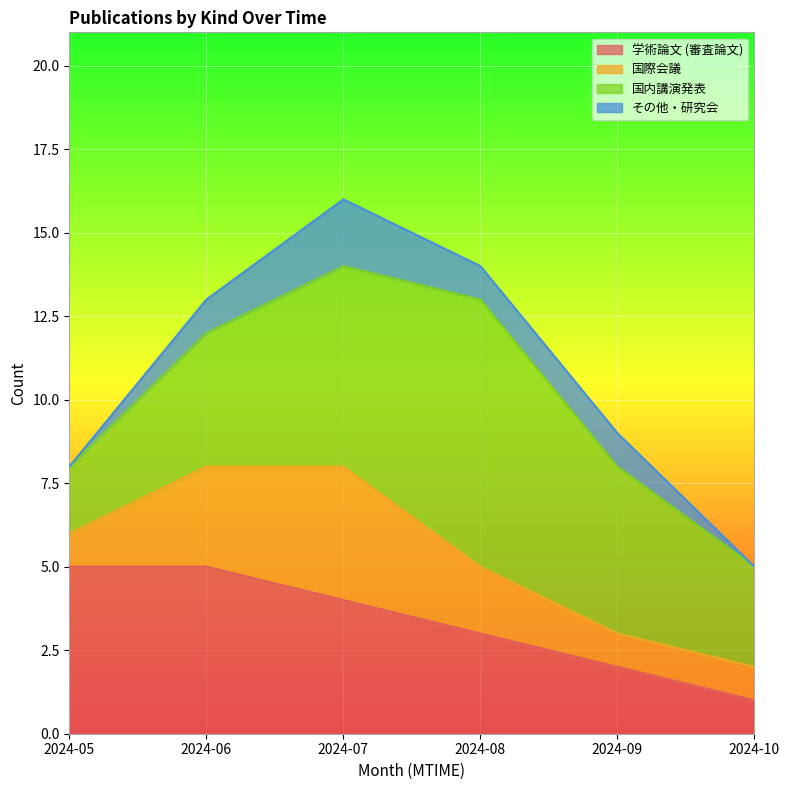

At 2024-10, list the series in order from largest to smallest.

国内講演発表, 学術論文 (審査論文), 国際会議, その他・研究会